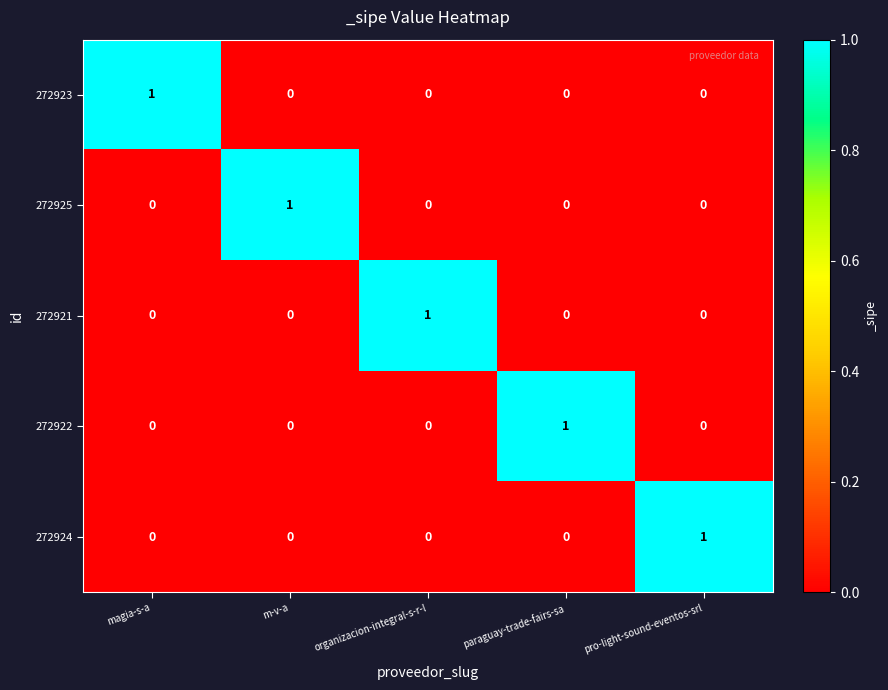

The value of 272923 at m-v-a is 0. True or false?

True